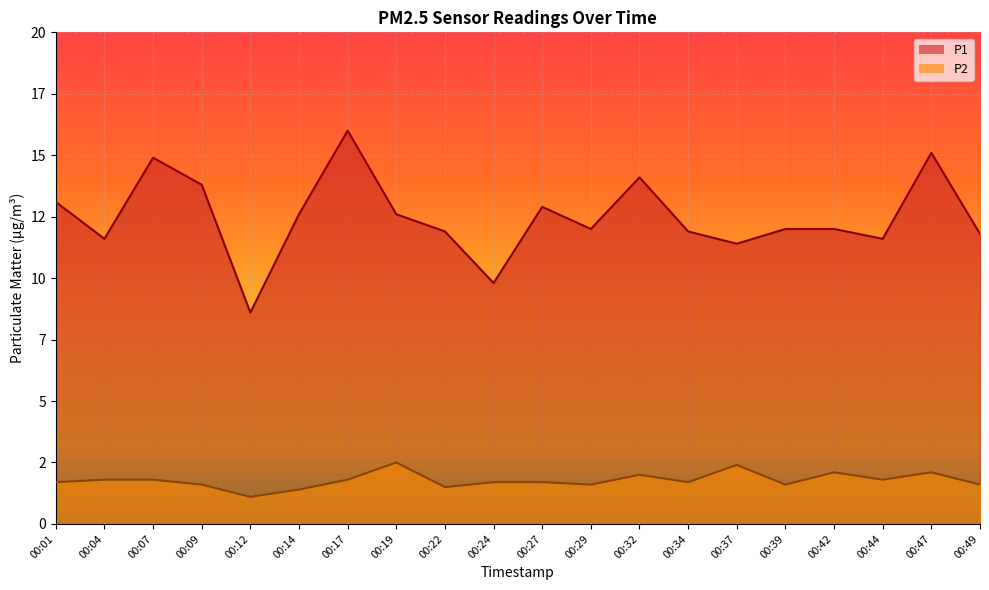

At which label does P1 reach its minimum?

00:12